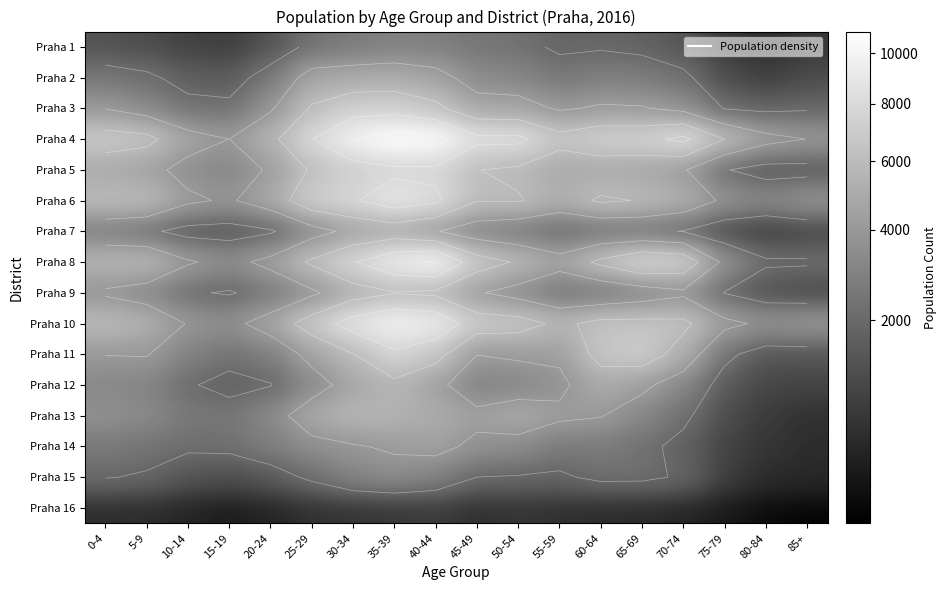

What value does the Praha 9 series have at 10-14?

2155